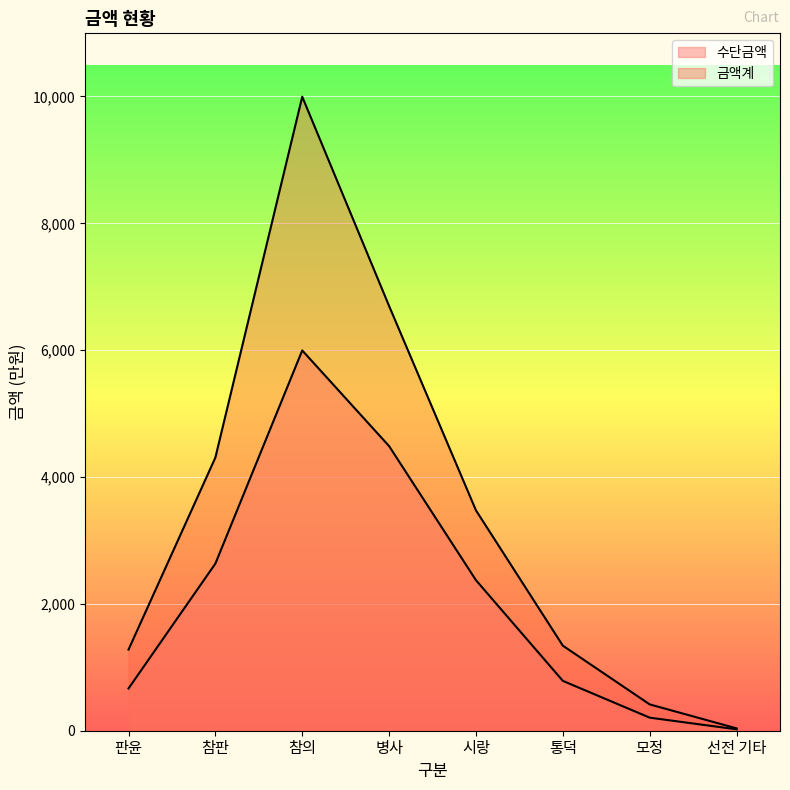

True or false: 수단금액 and 금액계 intersect in this chart.

False